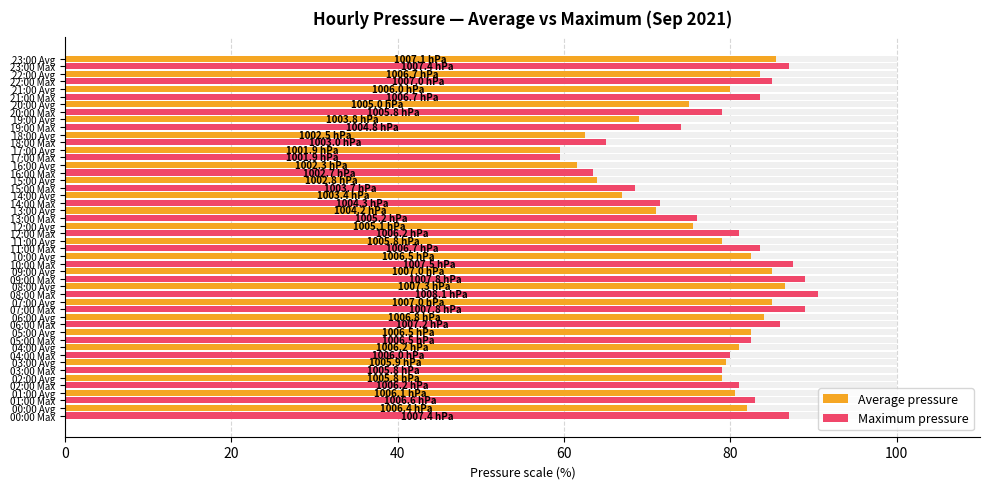

Which series has the largest total across all categories?

Maximum pressure